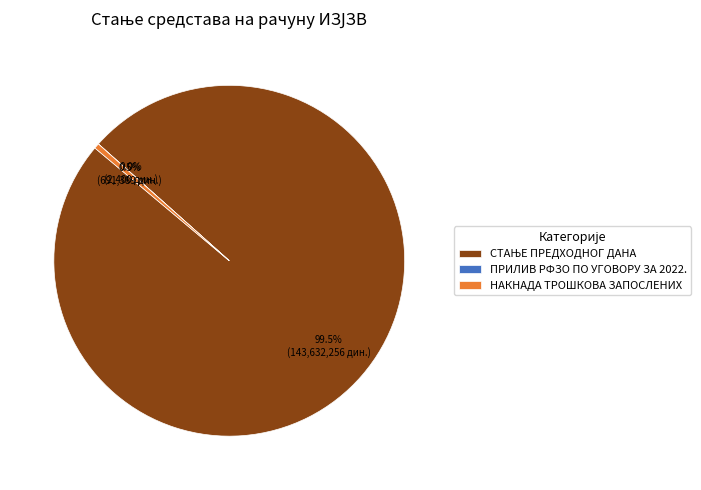

Does any single category account for the majority?

Yes